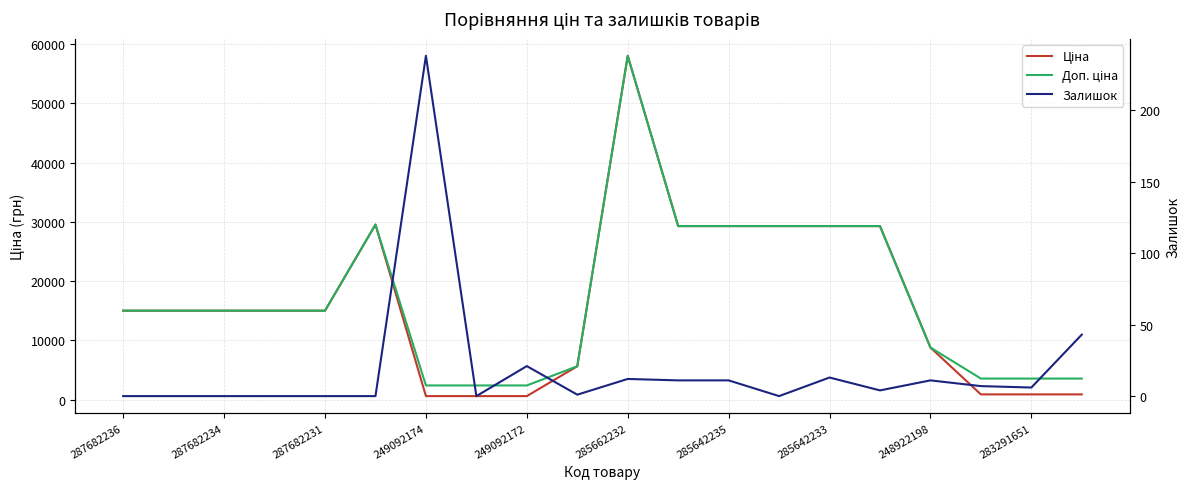

What position from the right is 285662232?

10